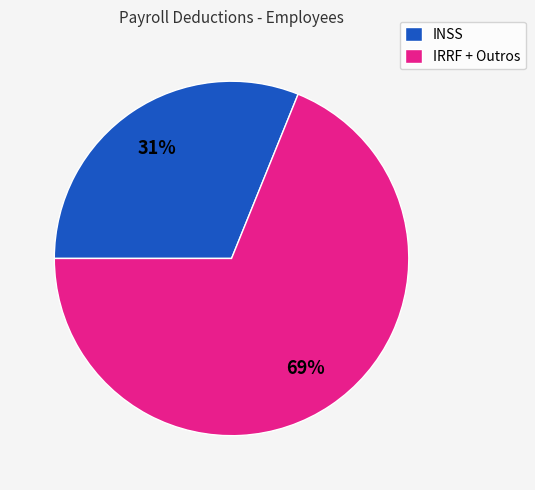

Do INSS and IRRF + Outros together represent more than half of the pie?

Yes